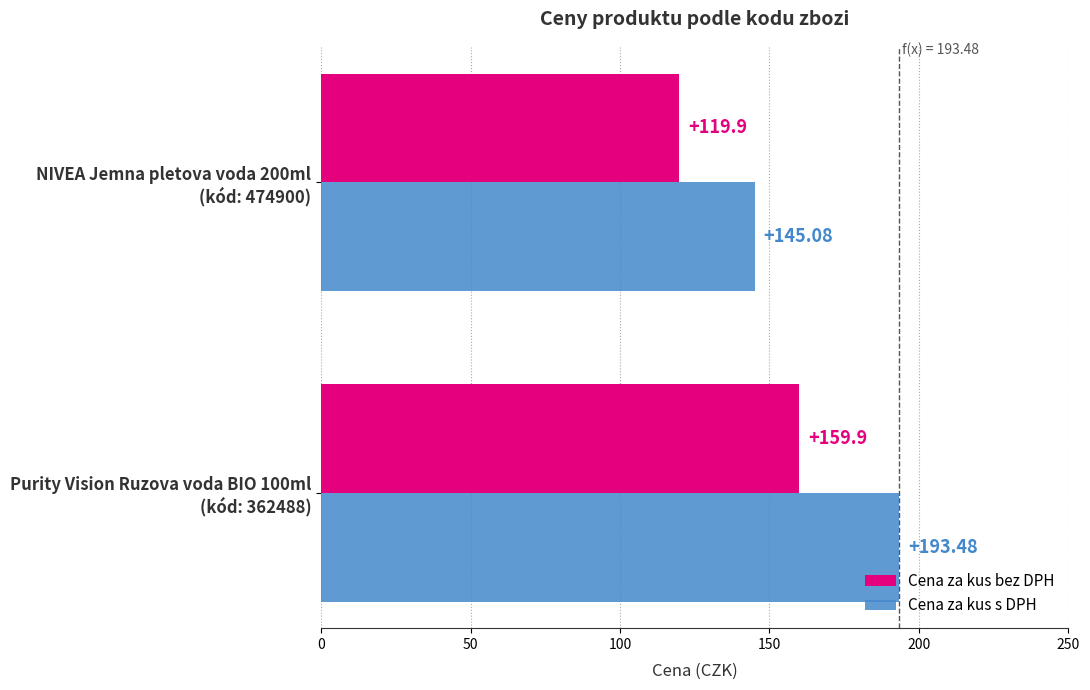

What are all the series names shown in the legend?

Cena za kus bez DPH, Cena za kus s DPH